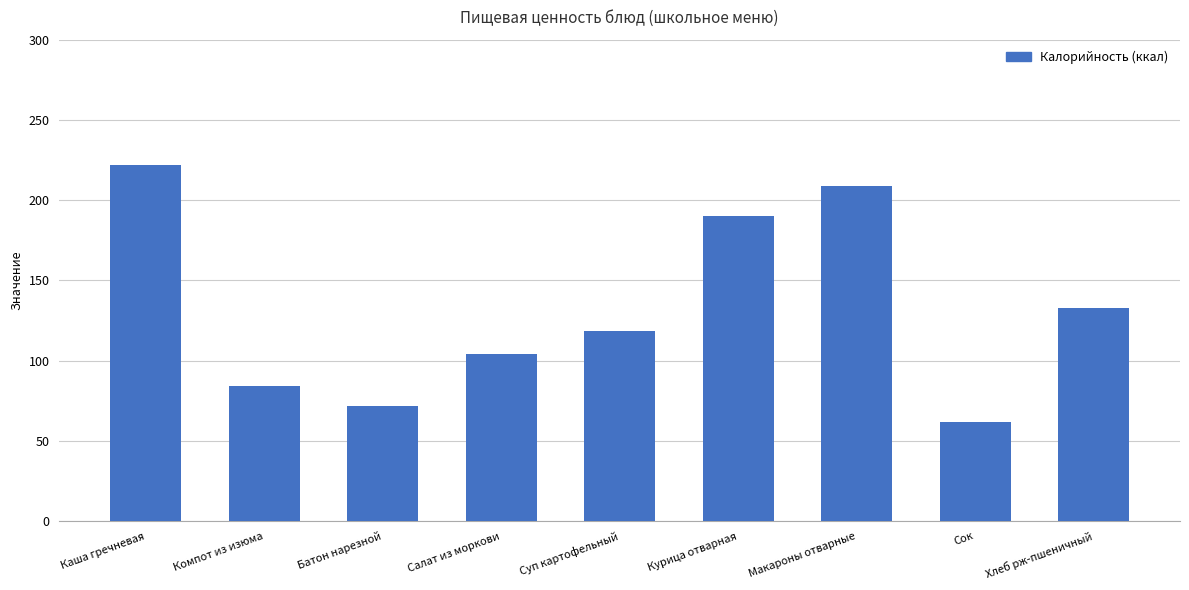

Is it true that the value at Каша гречневая is 347.2?

False